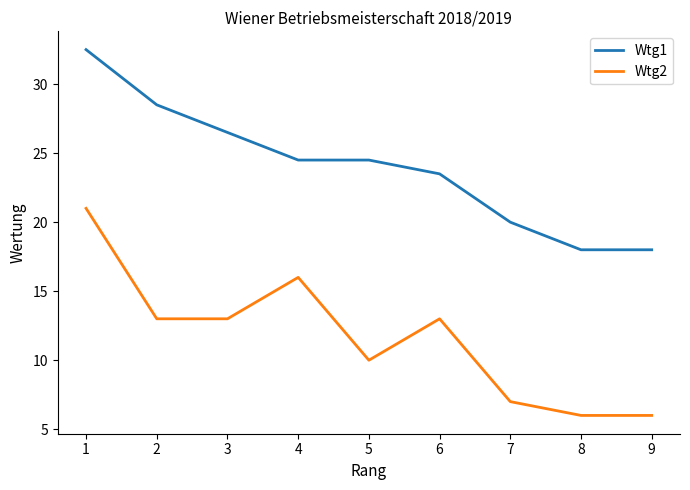

Which series has the widest spread of values?

Wtg2